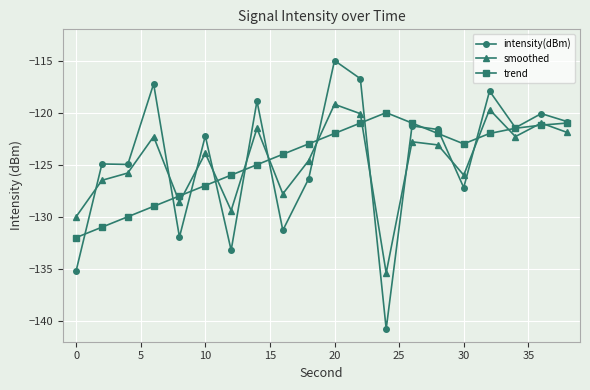

How many times do smoothed and intensity(dBm) cross each other?

11